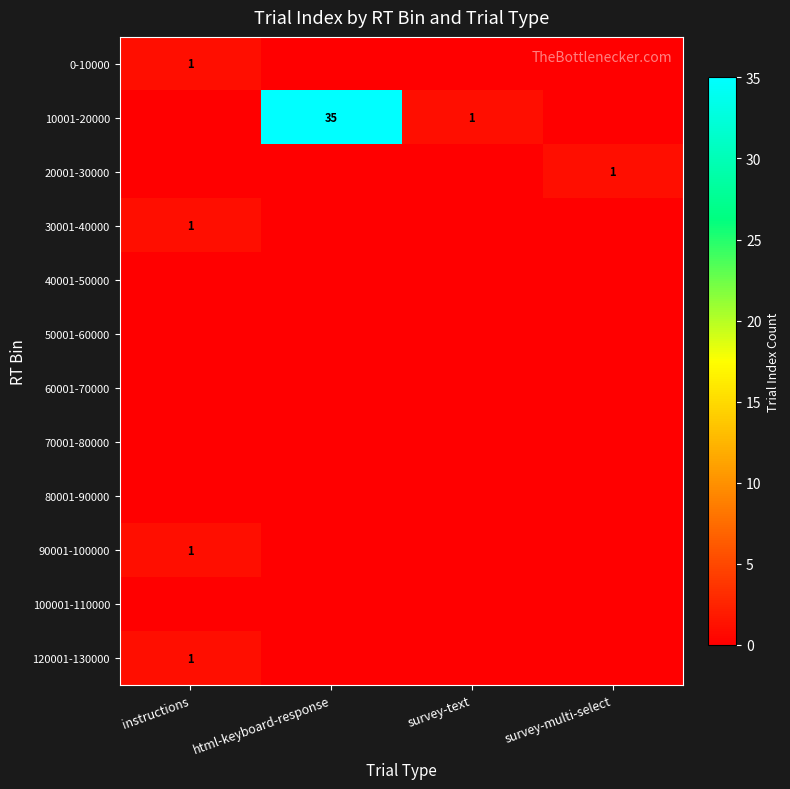

True or false: 20001-30000 has a value of 1 at survey-multi-select.

True